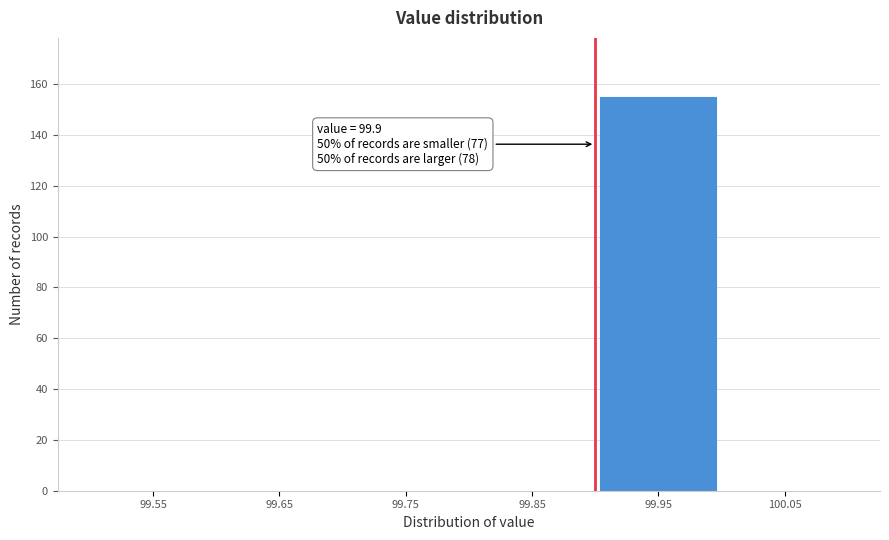

Reading left to right, what are all the values shown in this chart?

99.55=0	99.65=0	99.75=0	99.85=0	99.95=155	100.05=0